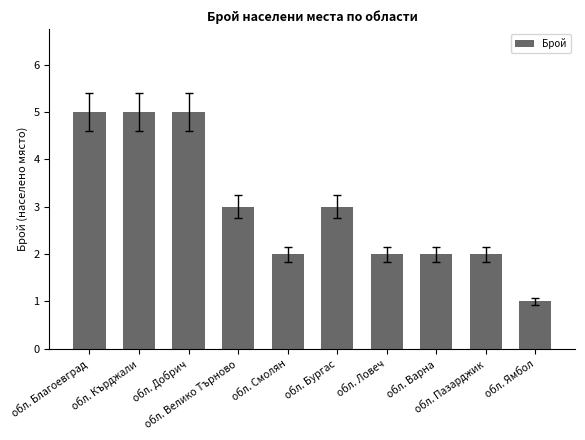

At which category does the chart reach its minimum across all series?

обл. Ямбол